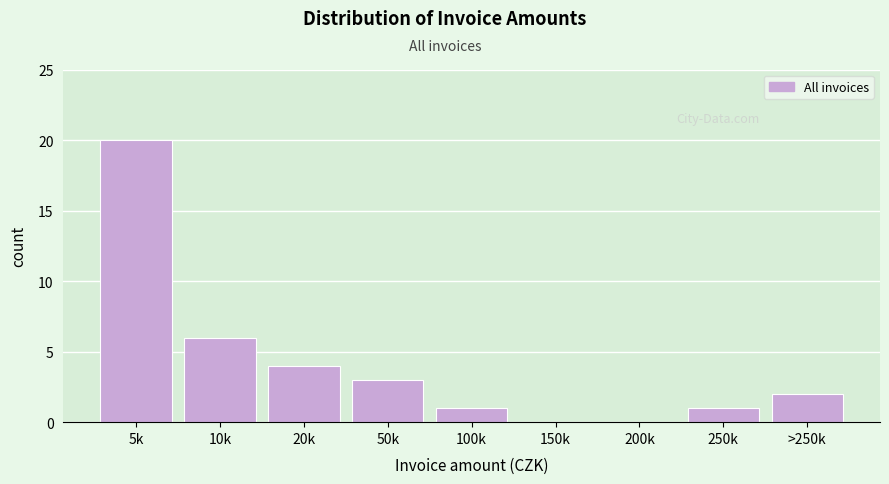

Reading left to right, list all the values displayed in this chart.

5k=20	10k=6	20k=4	50k=3	100k=1	150k=0	200k=0	250k=1	>250k=2